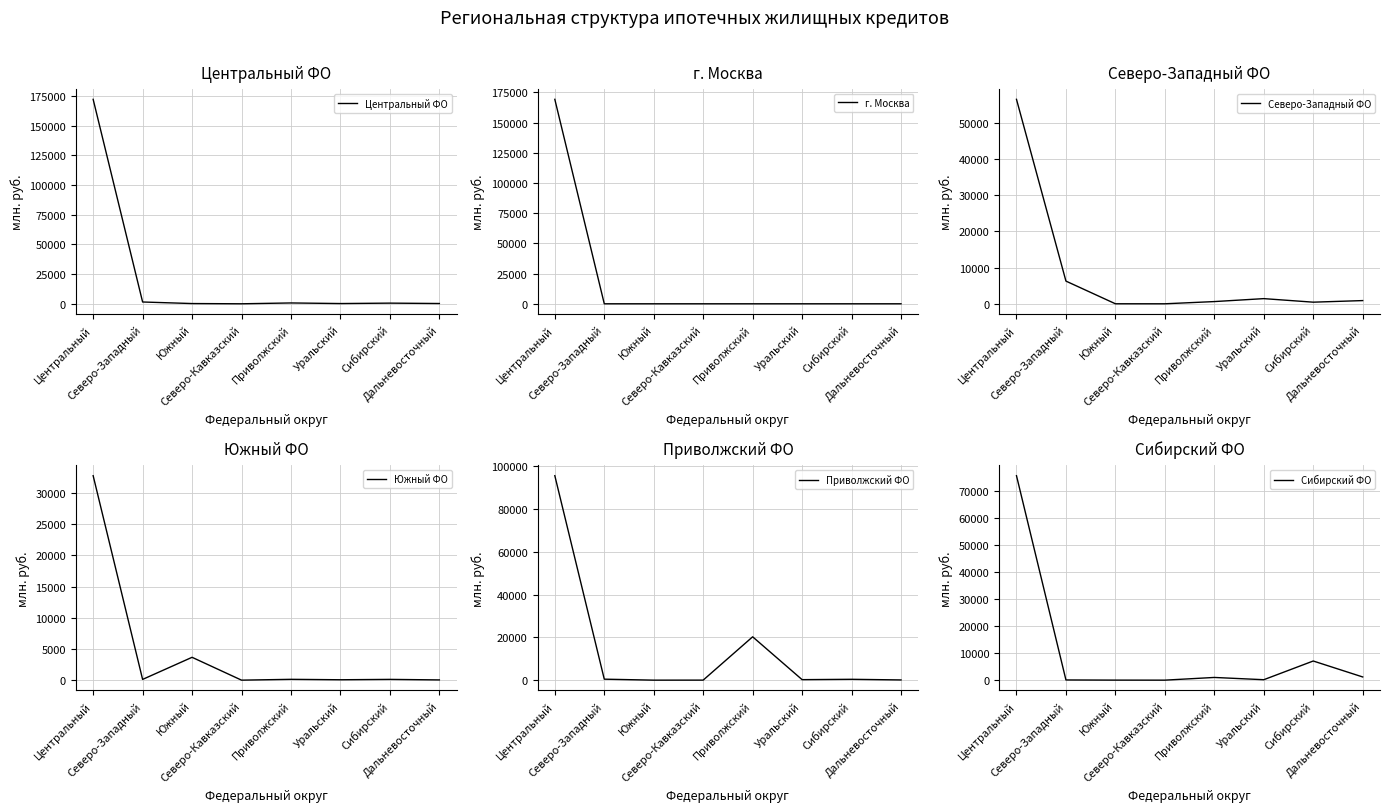

At which label is Южный ФО closest to 16379?

Южный